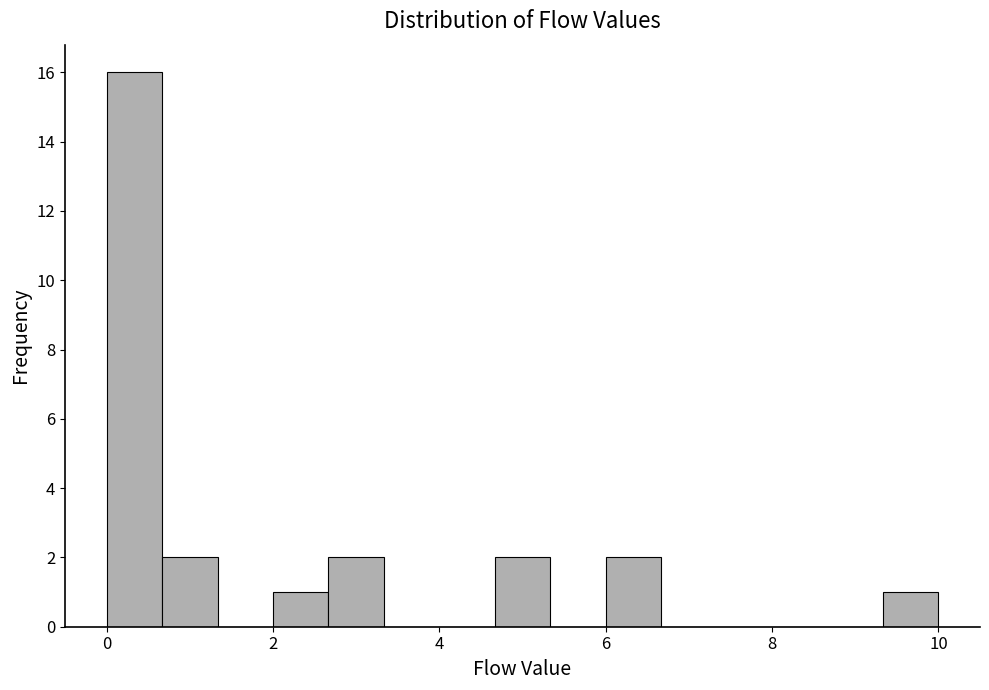

Read against the x-axis, roughly where is the centre of the tallest bar?

0.4